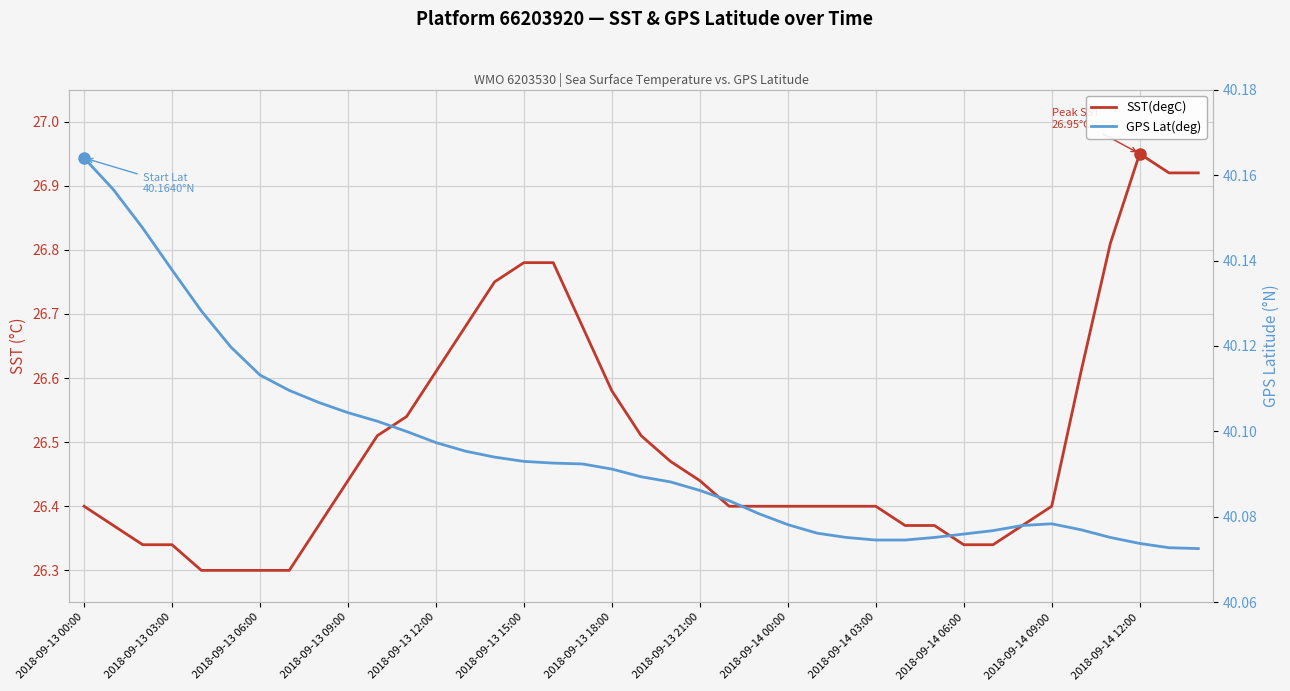

Rank the categories by GPS Lat(deg) value from lowest to highest.

38, 37, 36, 27, 28, 26, 29, 35, 30, 25, 31, 34, 32, 24, 33, 23, 22, 21, 20, 19, 18, 17, 16, 15, 14, 13, 2018-09-14 12:00, 2018-09-14 09:00, 2018-09-14 06:00, 2018-09-14 03:00, 2018-09-14 00:00, 2018-09-13 21:00, 2018-09-13 18:00, 2018-09-13 15:00, 2018-09-13 12:00, 2018-09-13 09:00, 2018-09-13 06:00, 2018-09-13 03:00, 2018-09-13 00:00